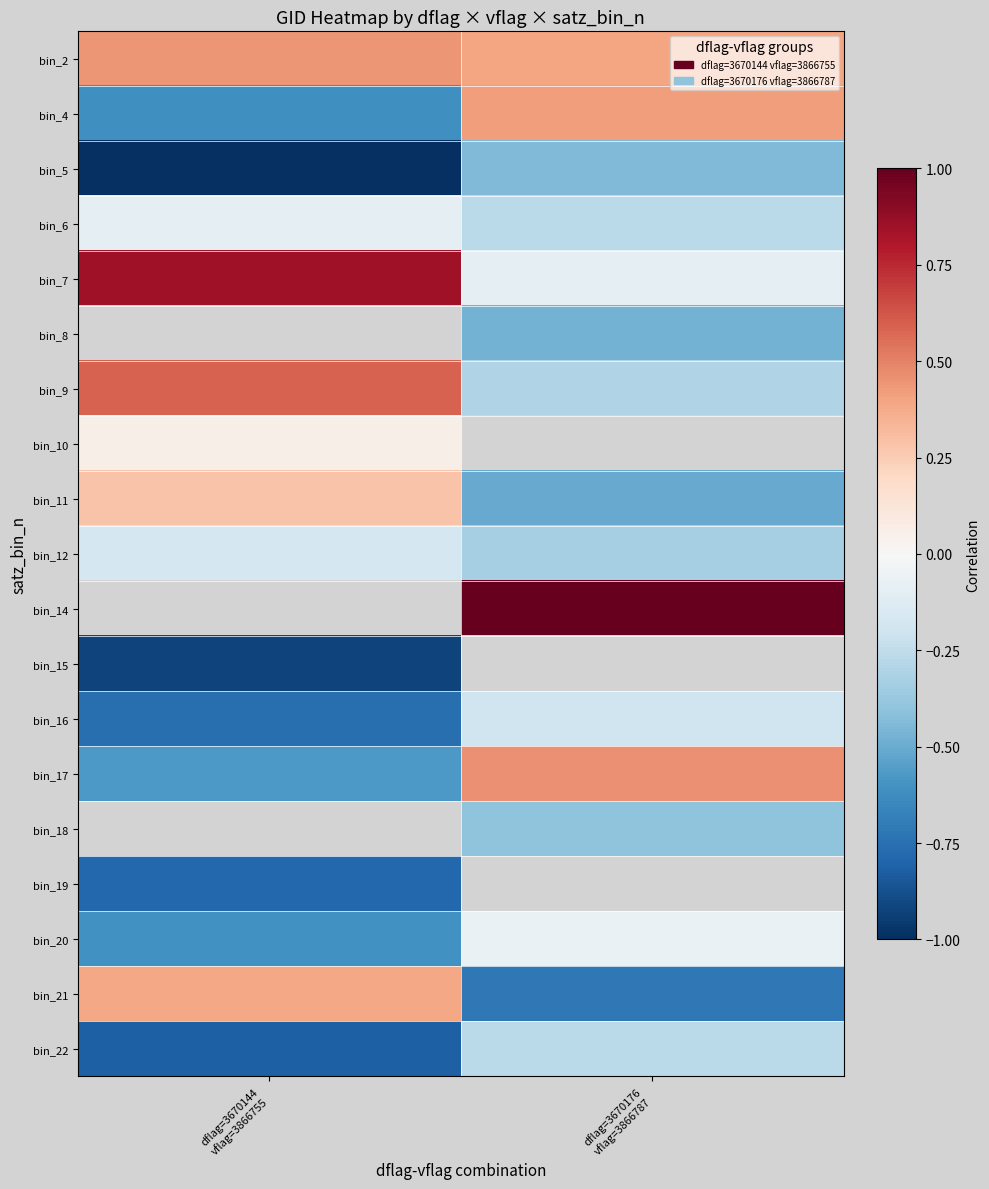

What is the minimum value for bin_4?

-0.6